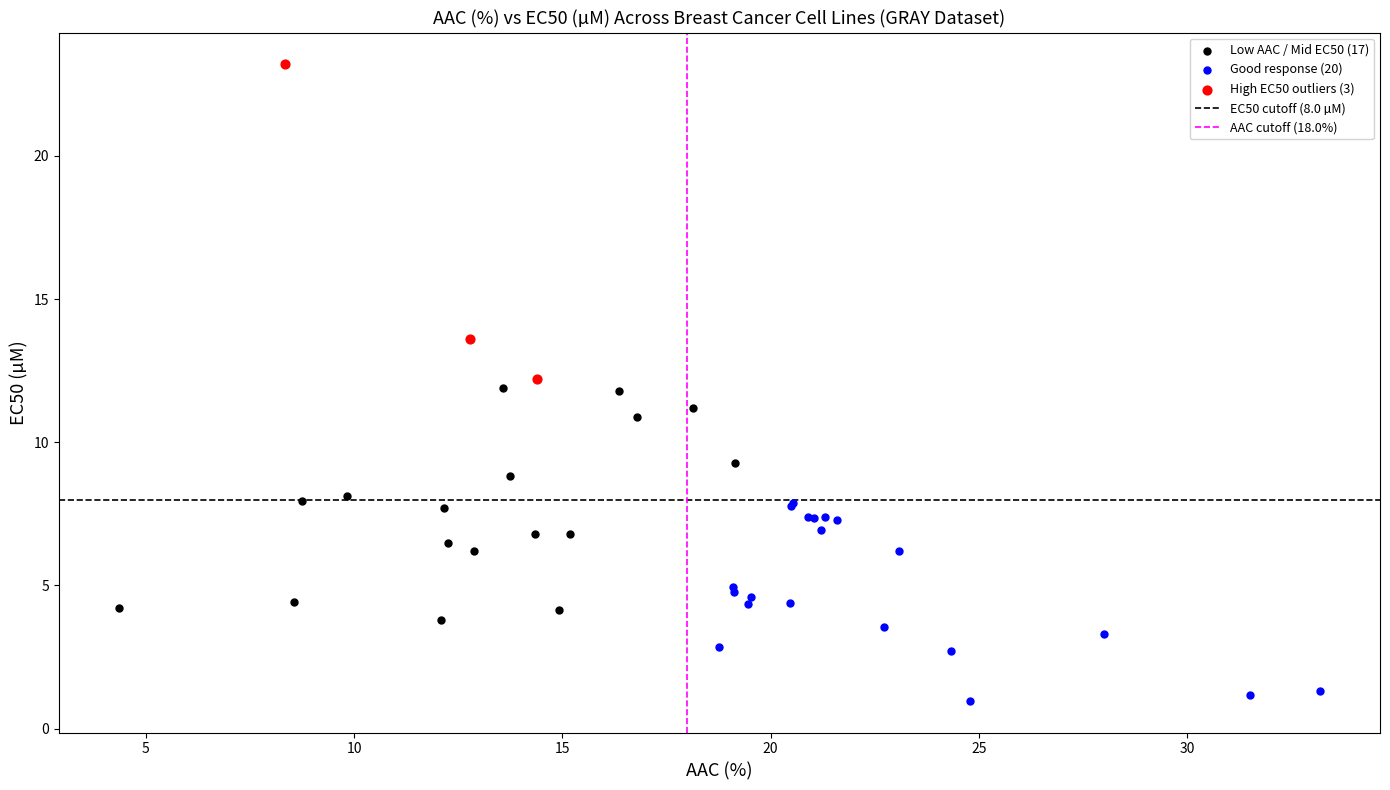

Which series contains the lowest Y value?

Good response (20)